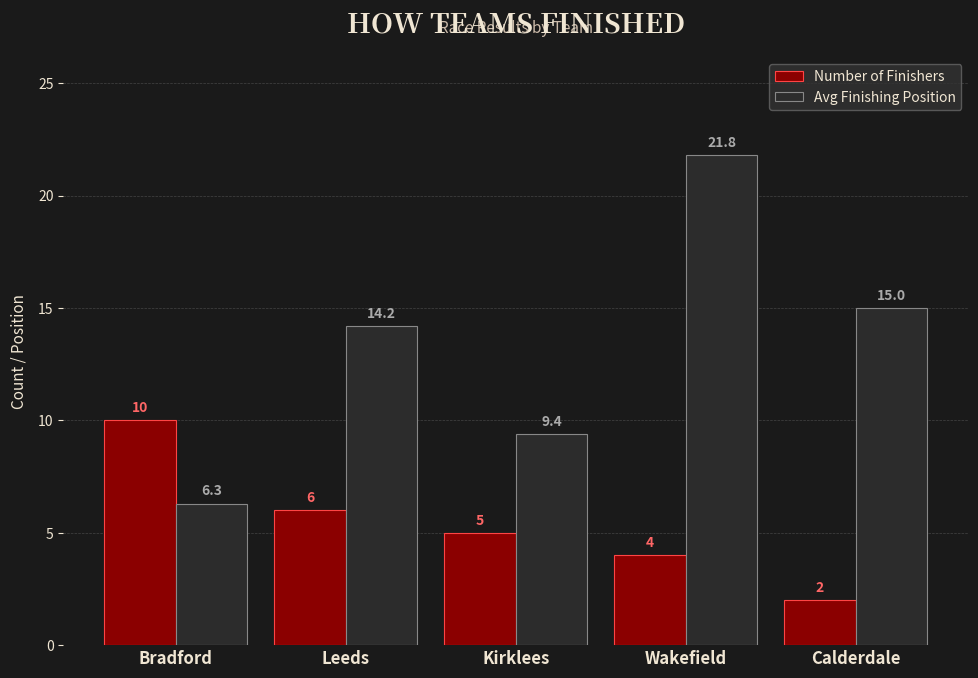

What is the spread (max minus min) of values at Calderdale?

13.0